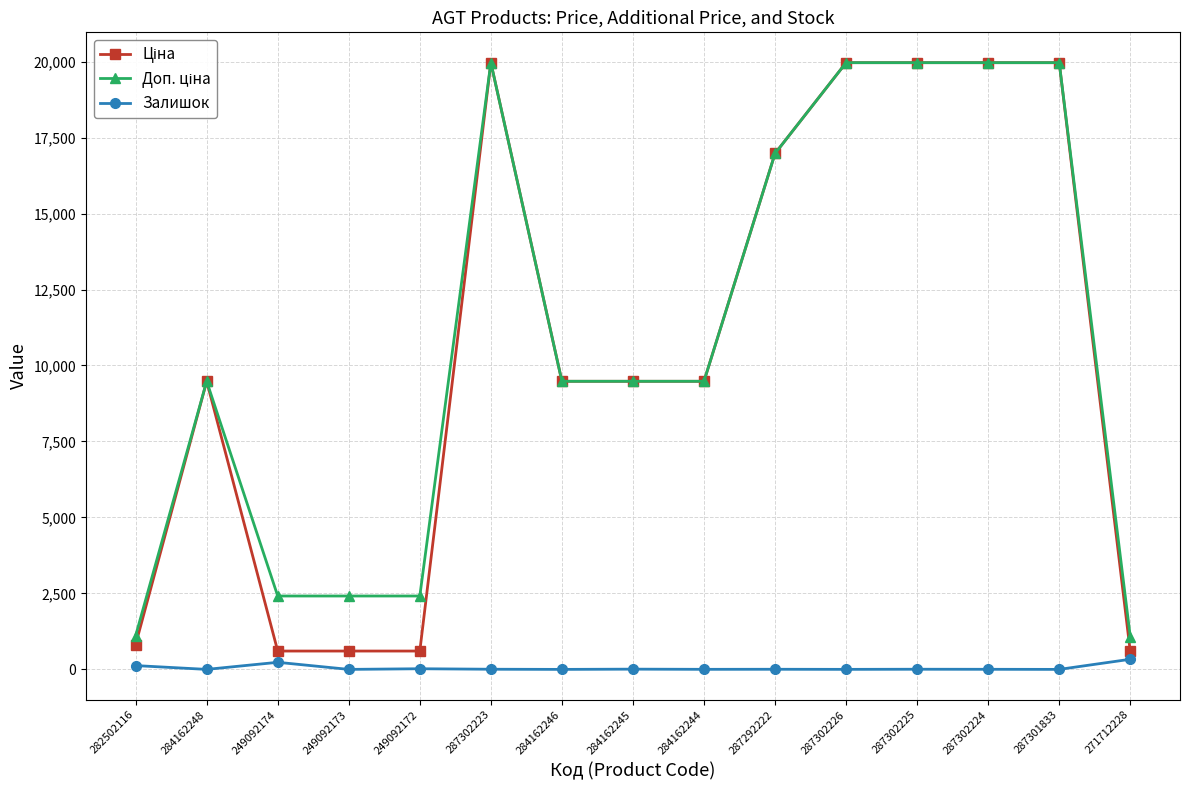

How many distinct data groups are displayed?

3